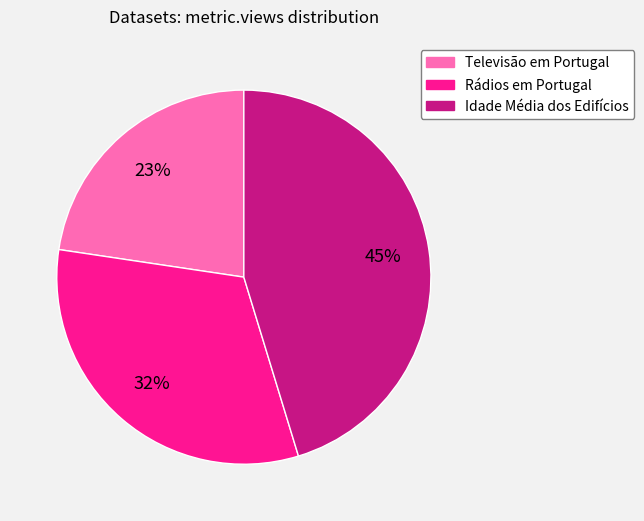

True or false: Televisão em Portugal accounts for 13% of the total.

False